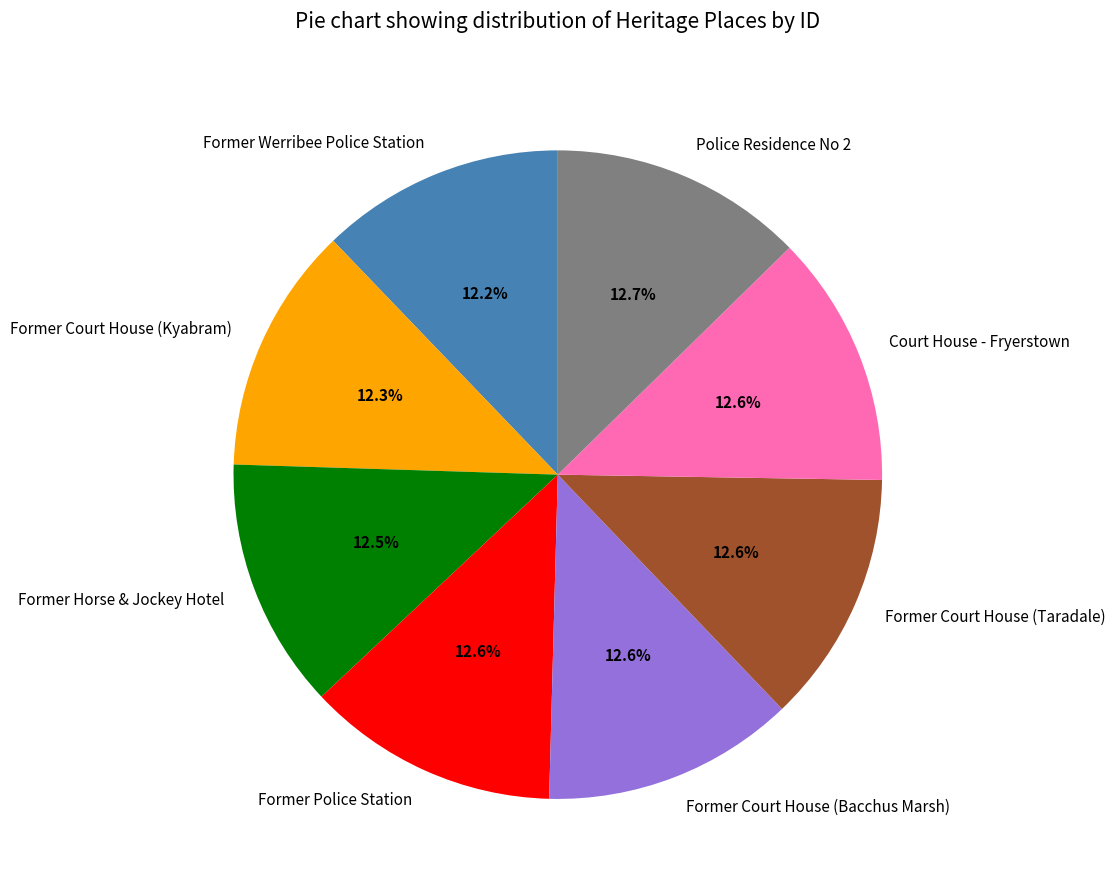

Combined, do Former Werribee Police Station and Former Court House (Taradale) account for over 50%?

No